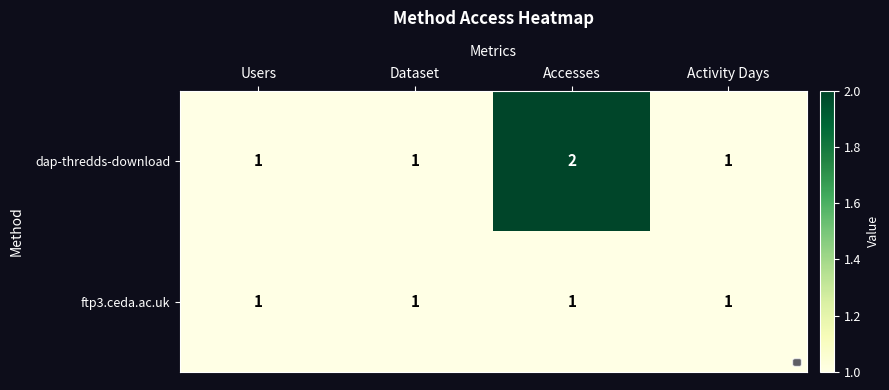

Reading left to right, what are all the values shown in this chart?

dap-thredds-download: Users=1	Dataset=1	Accesses=2	Activity Days=1
ftp3.ceda.ac.uk: Users=1	Dataset=1	Accesses=1	Activity Days=1